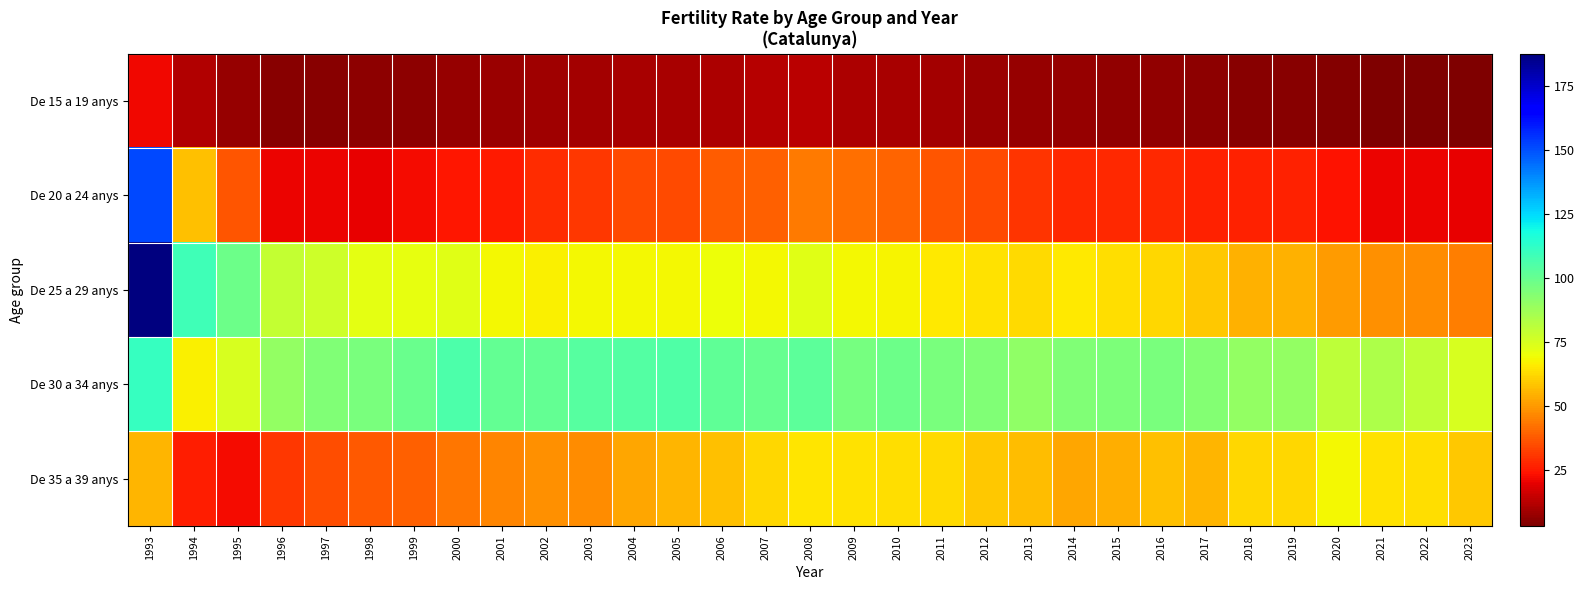

What is the total value across all series at 2007?

281.5